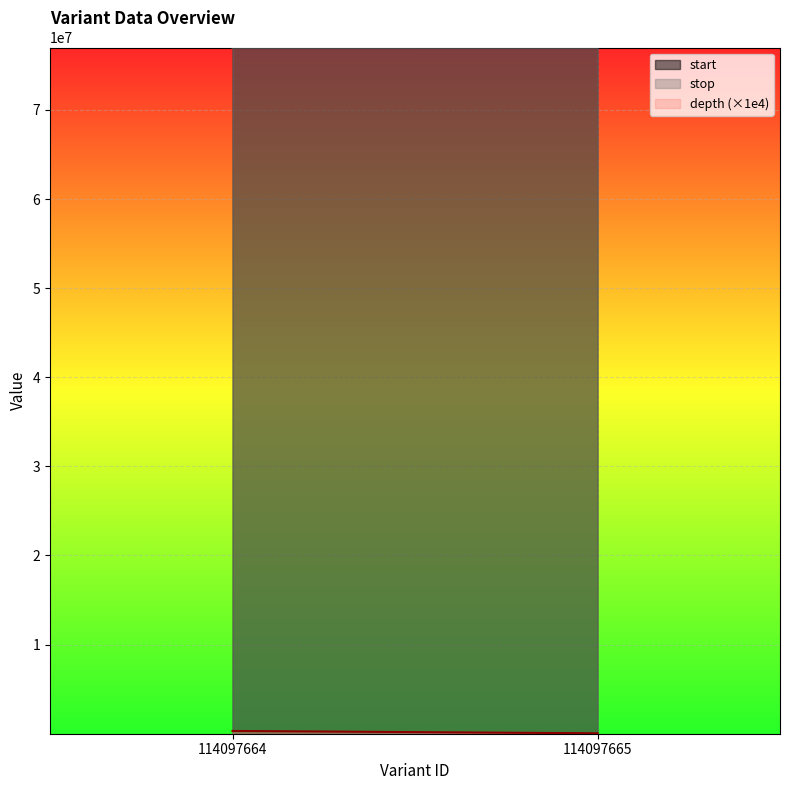

Count the stop values in the range 76998447 to 76999653.

2